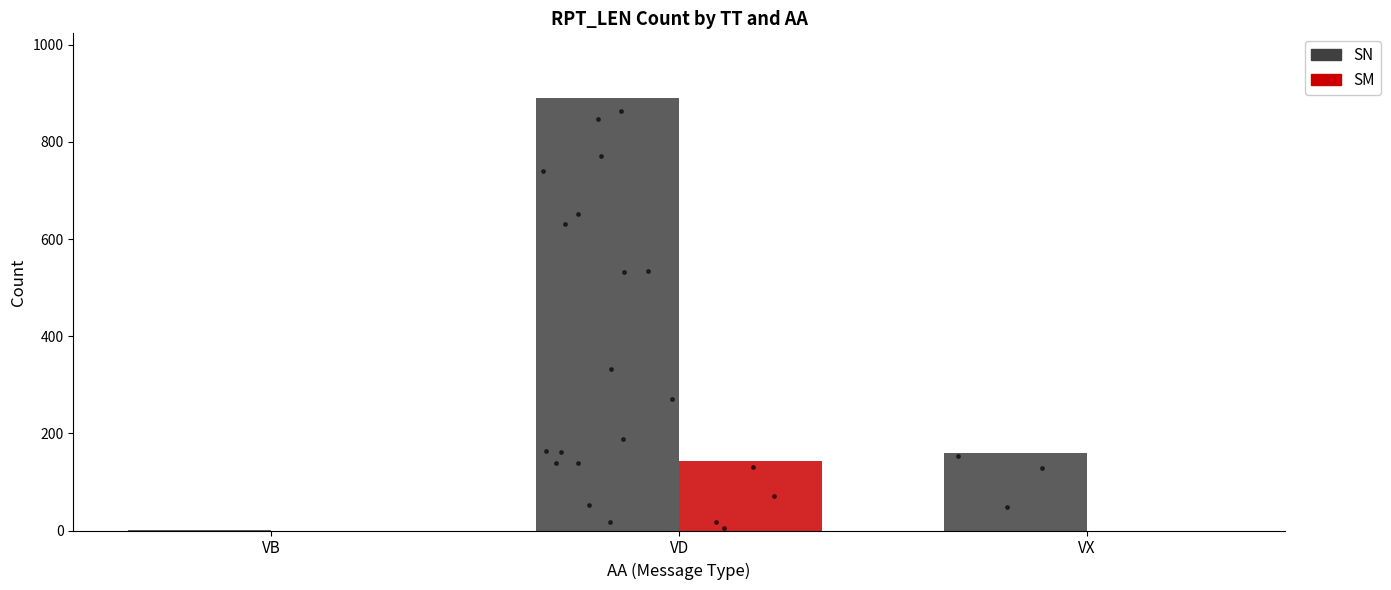

Which series has the largest total across all categories?

SN